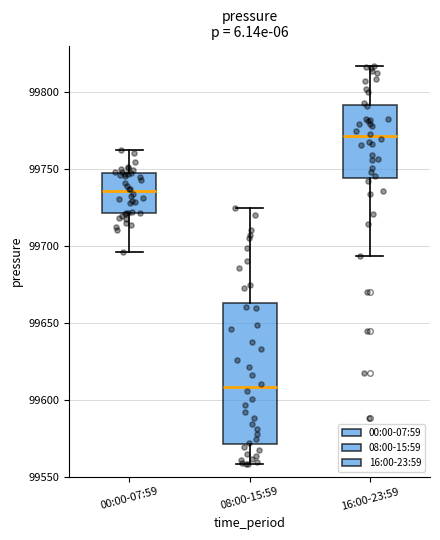

Reading left to right, transcribe this box plot: for each box, give where its median line is, the range the box spans, and where its two whiskers end, as read against the y-axis. The values are not printed on the chart, so give them approximately, as read against the axis.

00:00-07:59: median 99735, box 99720 to 99745, whiskers 99695 to 99760
08:00-15:59: median 99610, box 99570 to 99665, whiskers 99560 to 99725
16:00-23:59: median 99770, box 99745 to 99790, whiskers 99695 to 99815